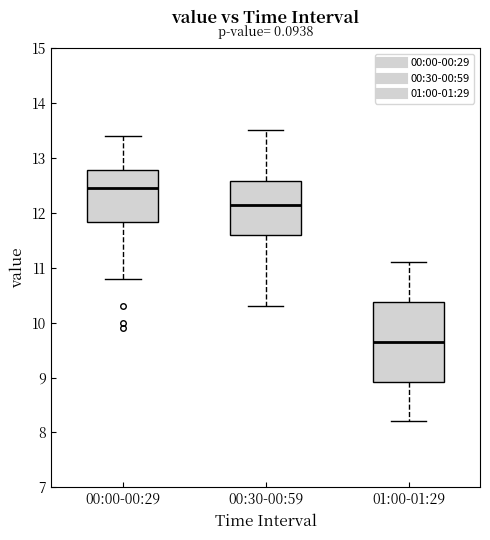

Reading left to right, transcribe this box plot: for each box, give where its median line is, the range the box spans, and where its two whiskers end, as read against the y-axis. The values are not printed on the chart, so give them approximately, as read against the axis.

00:00-00:29: median 12.5, box 11.8 to 12.8, whiskers 10.8 to 13.4
00:30-00:59: median 12.2, box 11.6 to 12.6, whiskers 10.3 to 13.5
01:00-01:29: median 9.7, box 8.9 to 10.4, whiskers 8.2 to 11.1